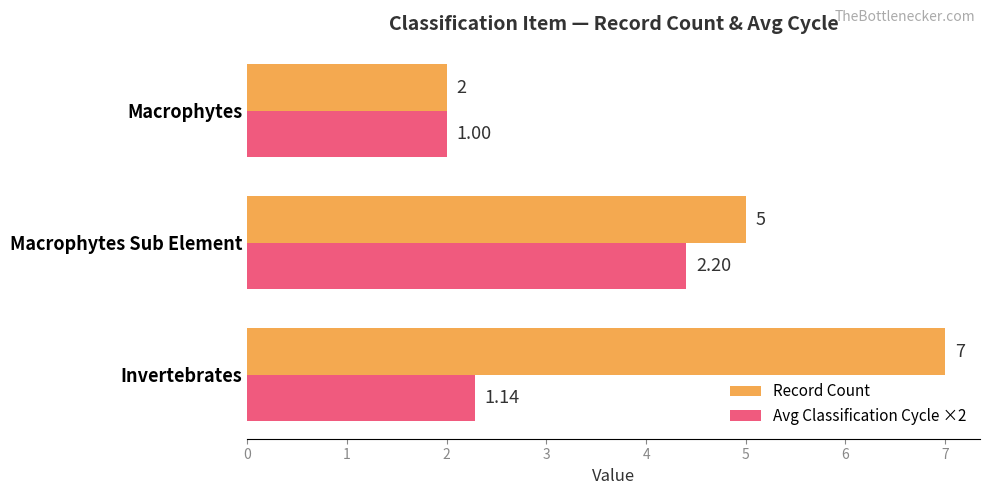

At which category is the sum across all series the highest?

Macrophytes Sub Element